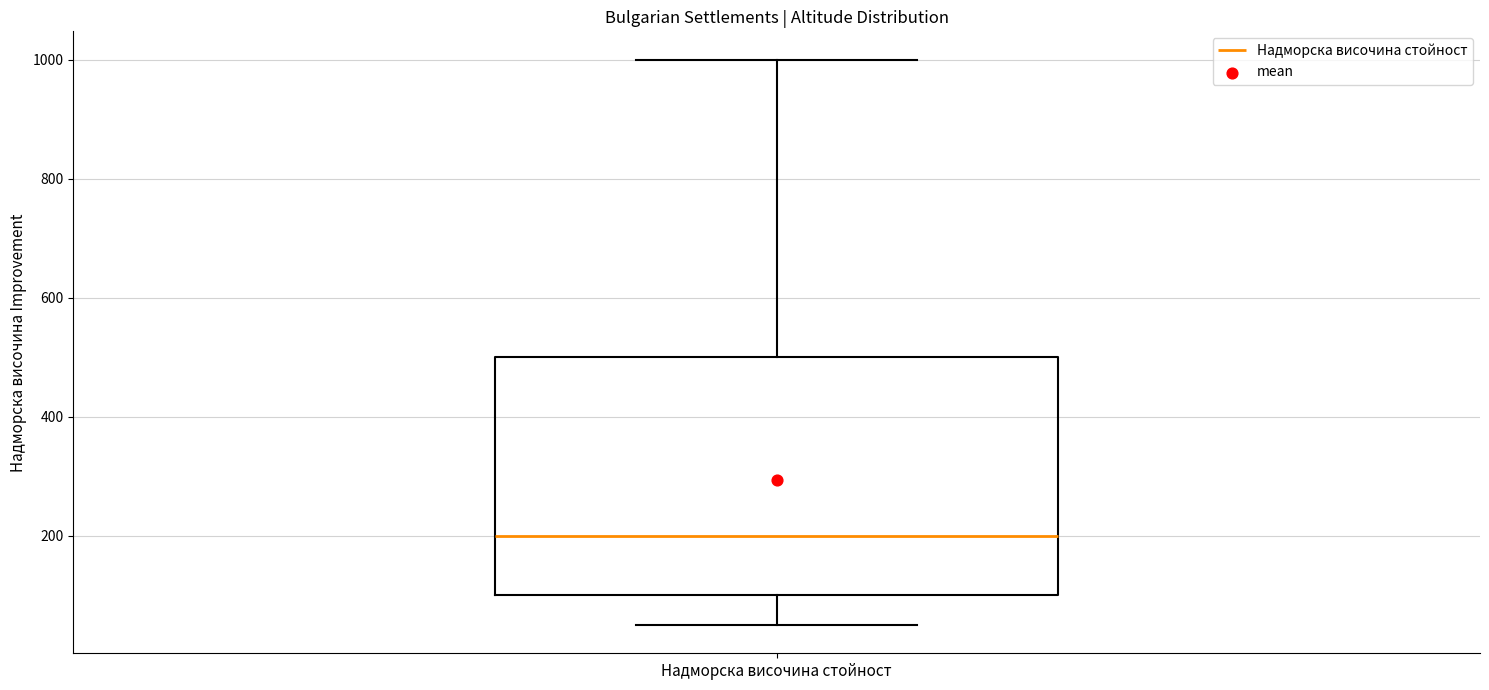

Read this box plot against the y-axis: the position of the median line, the range covered by the box, and the ends of both whiskers. The values are not printed on the chart, so give them approximately, as read against the axis.

median 200, box 100 to 500, whiskers 60 to 1000